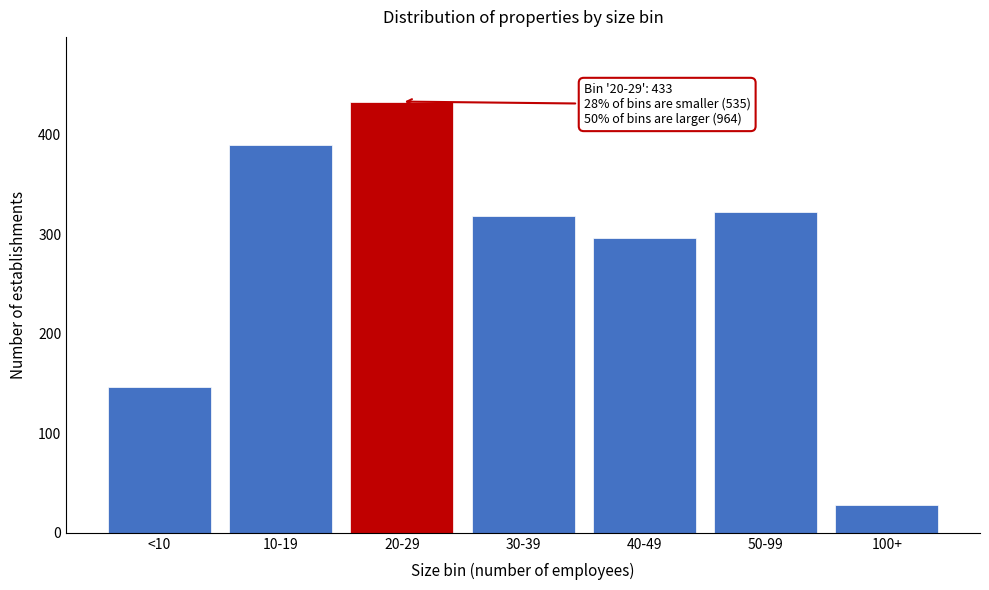

Reading left to right, extract all data points from this chart.

146	389	433	318	296	322	28